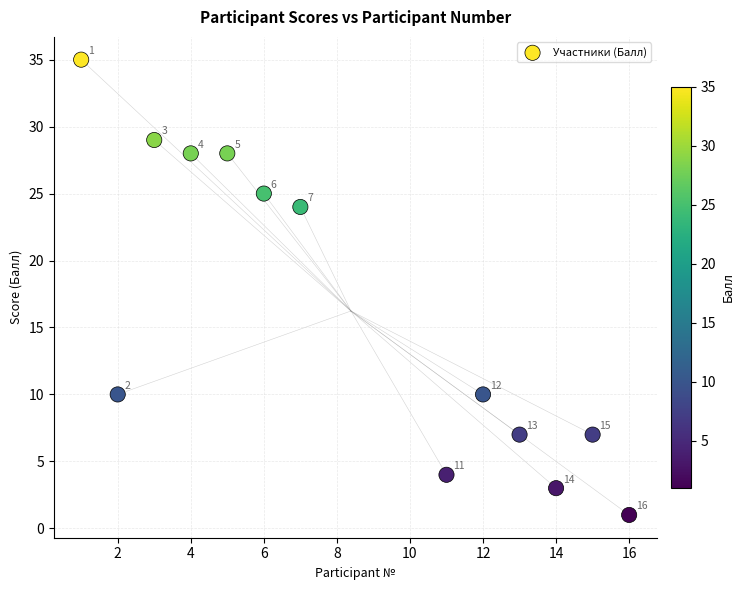

What is the range of X values (max minus min)?

15